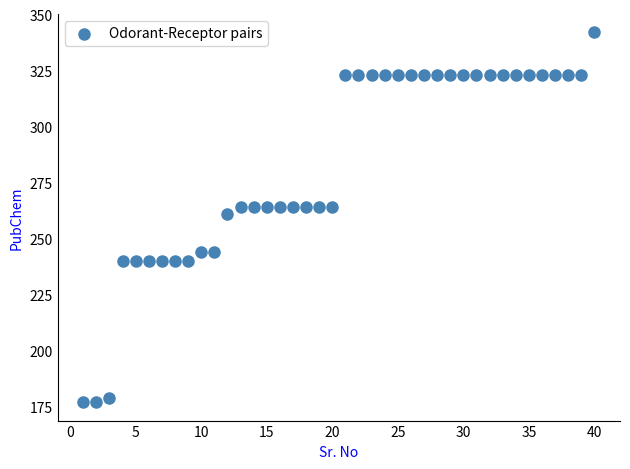

What Y value in the scatter plot is closest to 259?

261